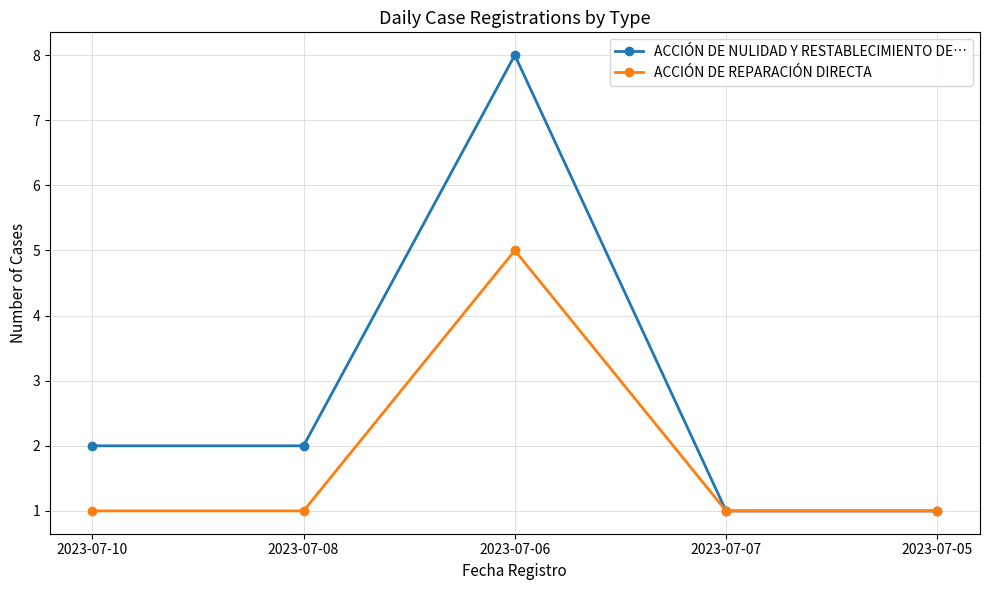

At which category is the sum across all series the highest?

2023-07-06